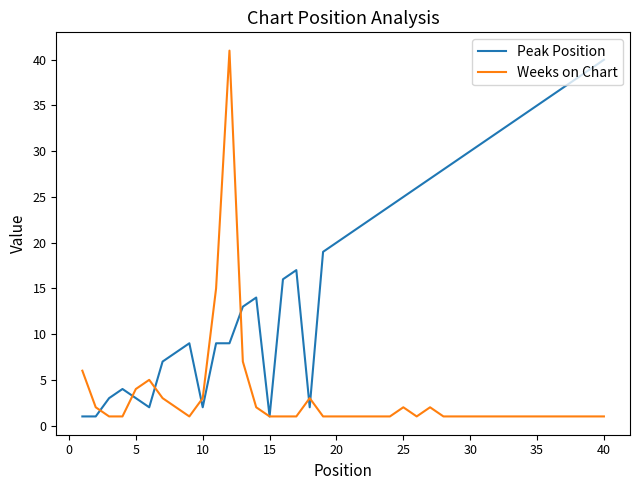

List the series in order of their overall mean, highest first.

Peak Position, Weeks on Chart